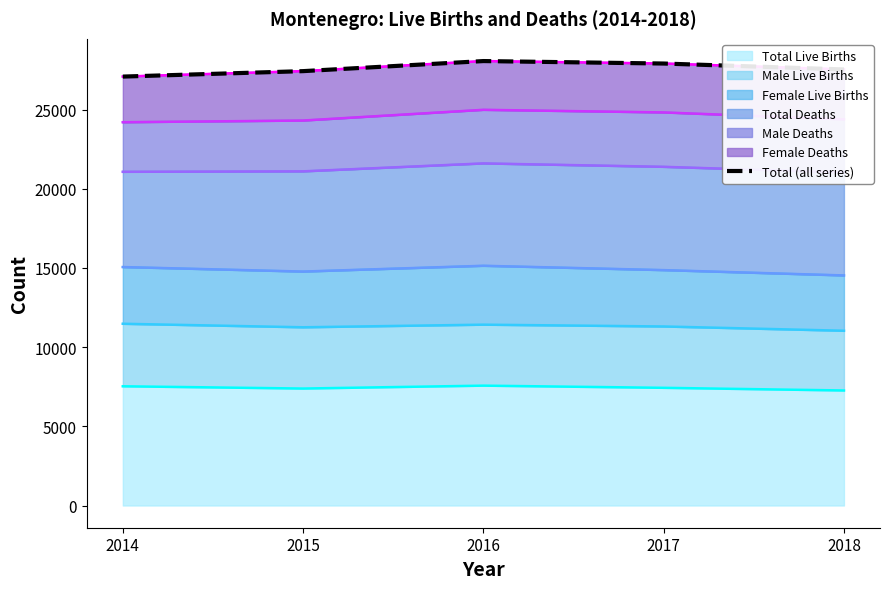

The Total Live Births series shows 7386 at 2015. True or false?

True